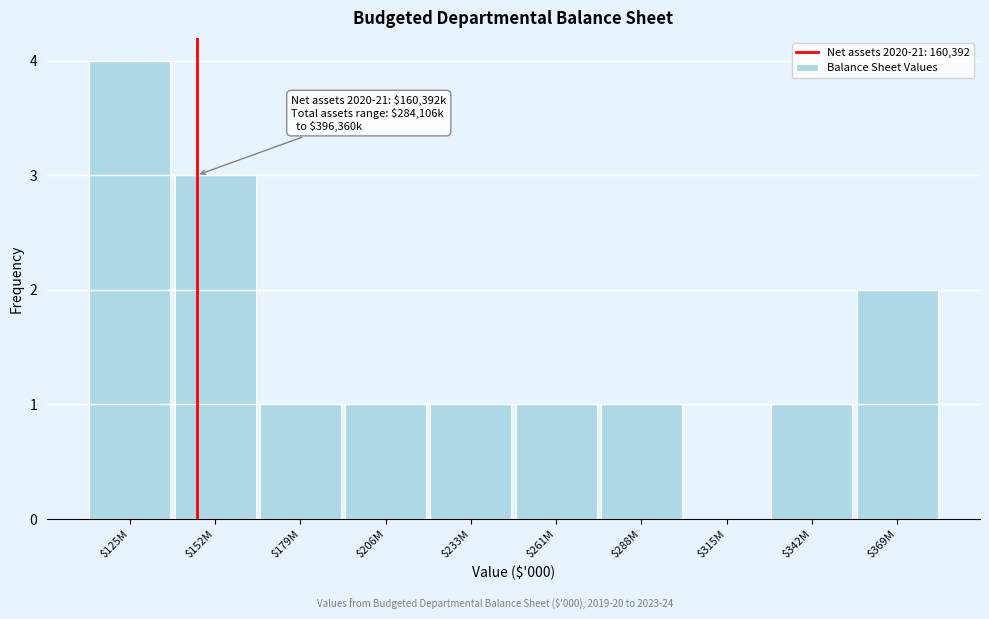

What value does the data have at $152M?

3